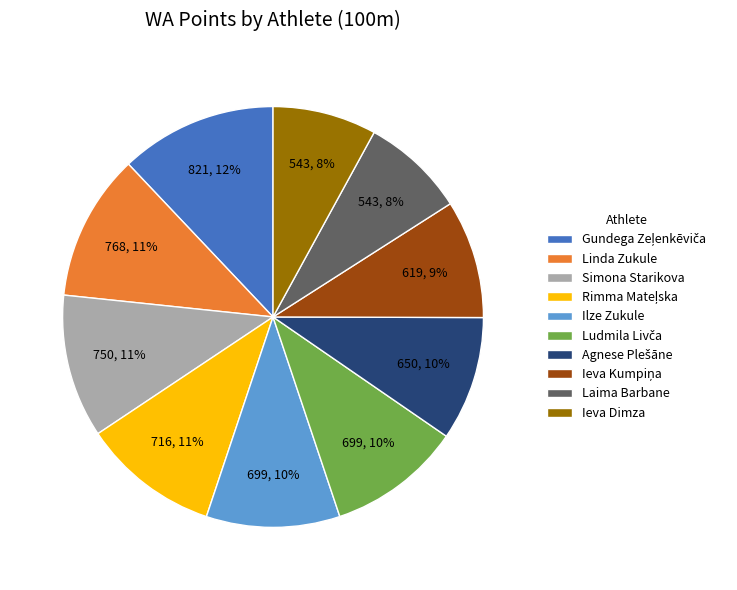

True or false: Simona Starikova accounts for 11% of the total.

True